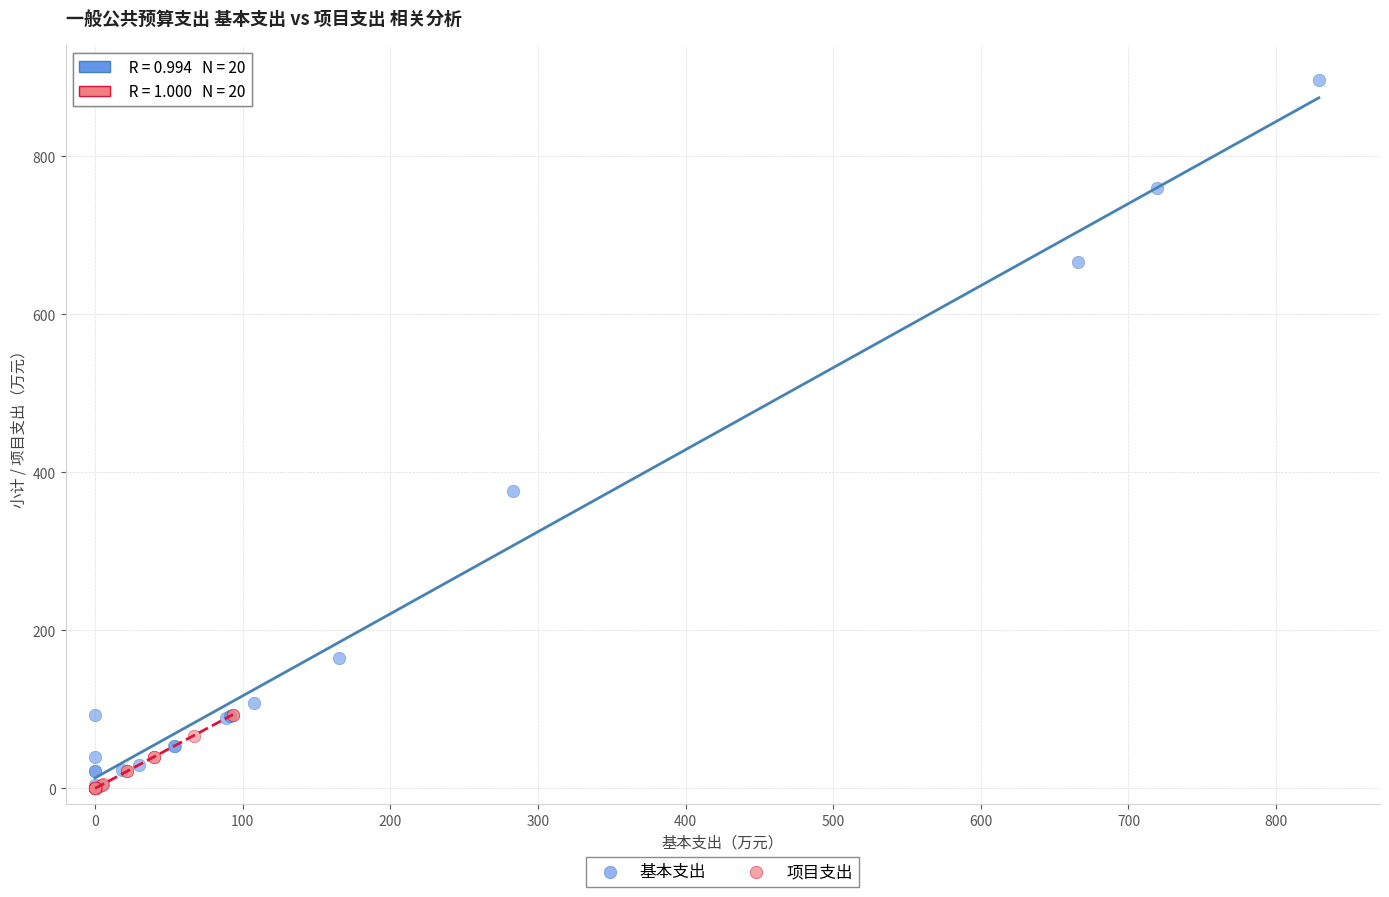

Which series contains the highest Y value?

基本支出